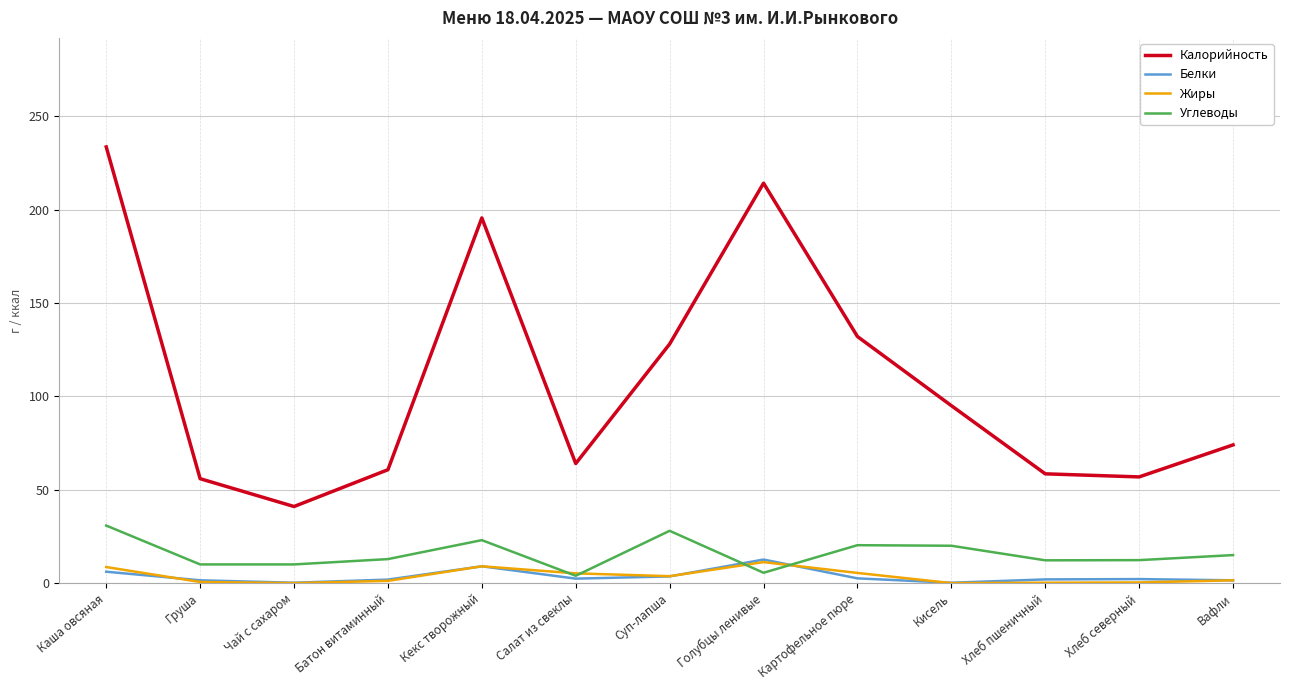

Does the chart display data point markers on the line(s)?

No